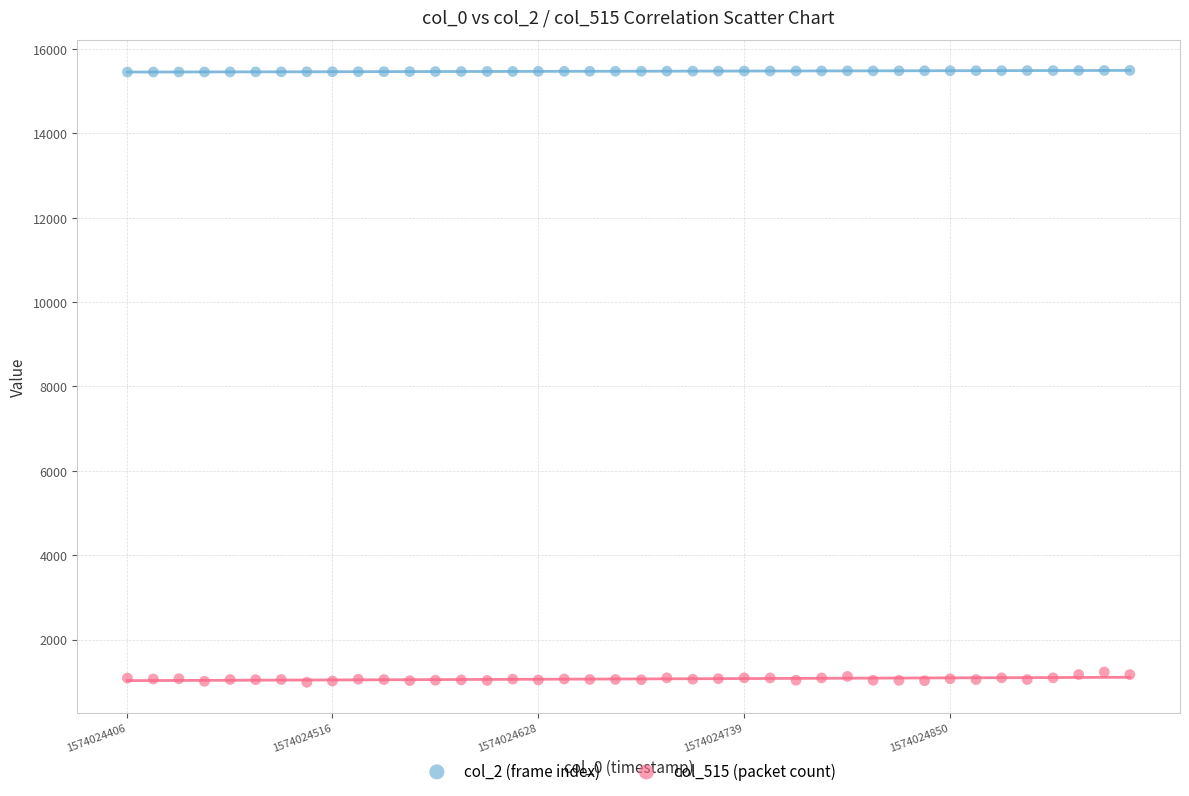

Which series has the widest spread of Y values?

col_515 (packet count)